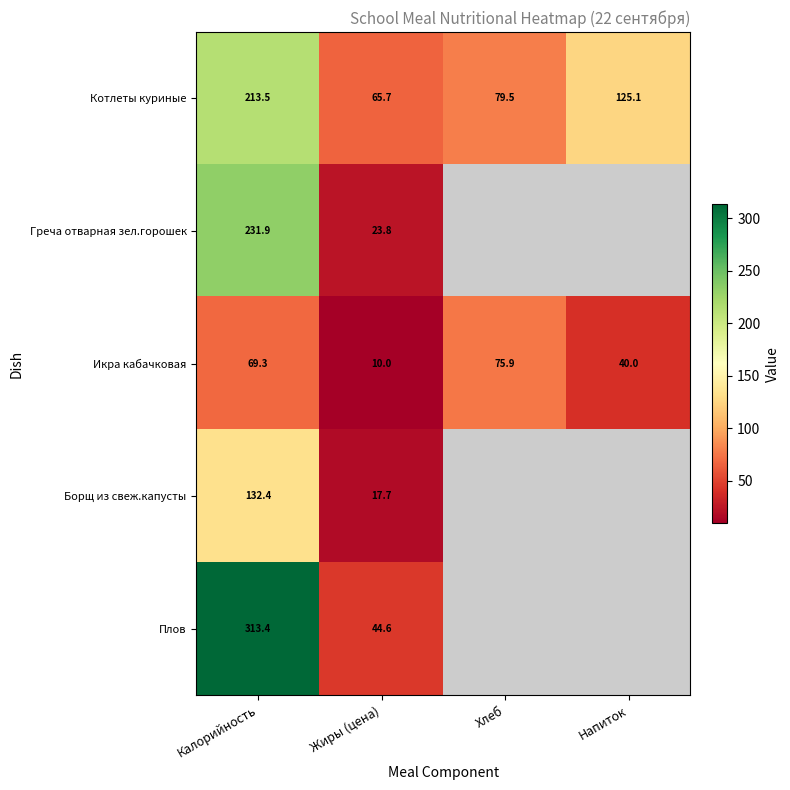

At which label does Котлеты куриные first exceed 125?

Калорийность